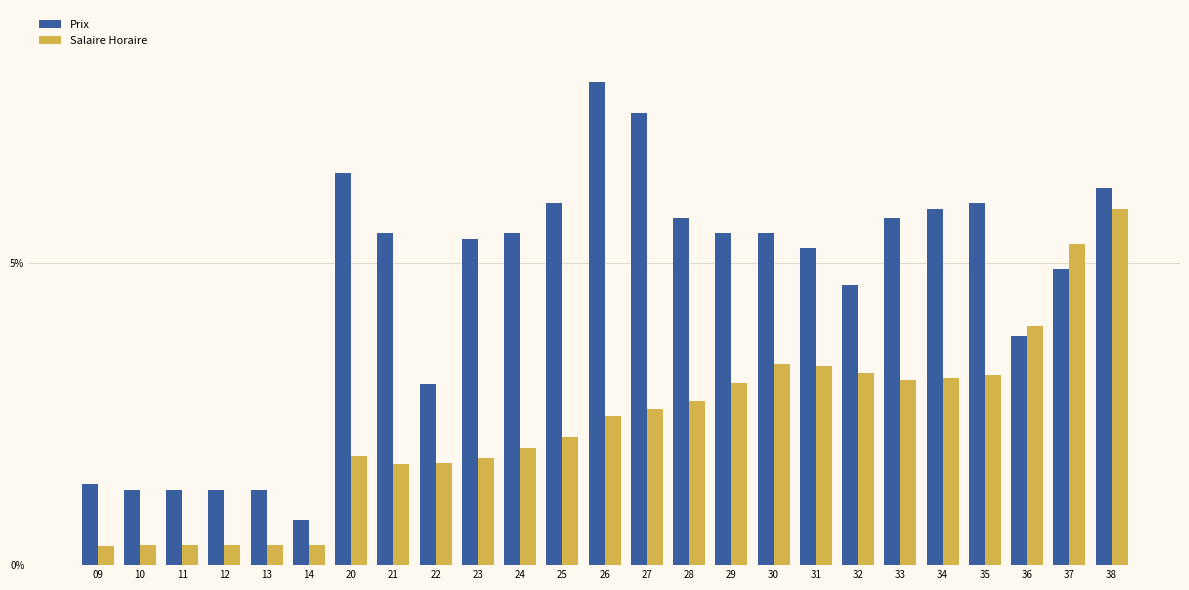

Does the chart contain any negative values?

No